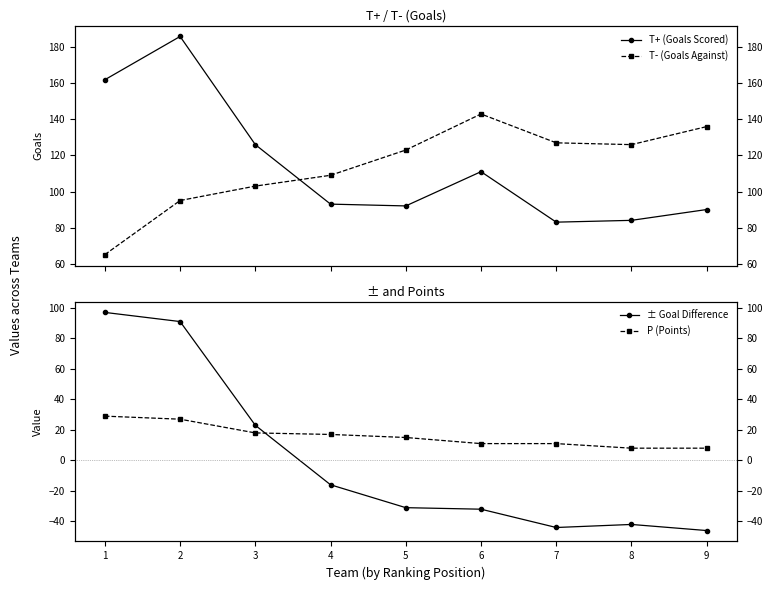

What are all the series names shown in the legend?

T+ (Goals Scored), T- (Goals Against), ± Goal Difference, P (Points)